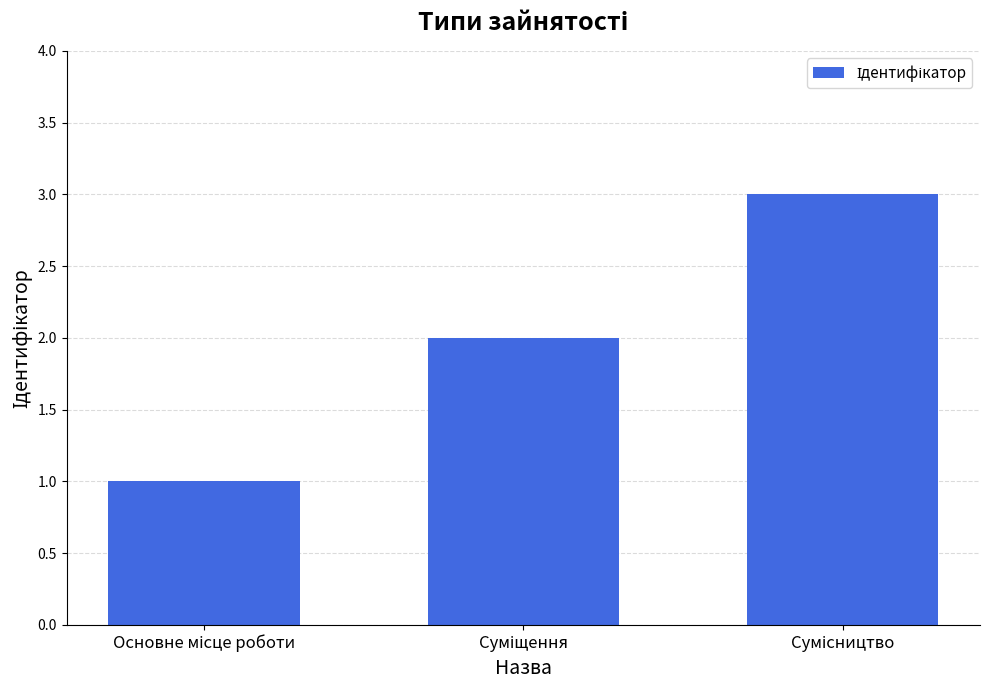

What is the maximum value shown in the chart?

3